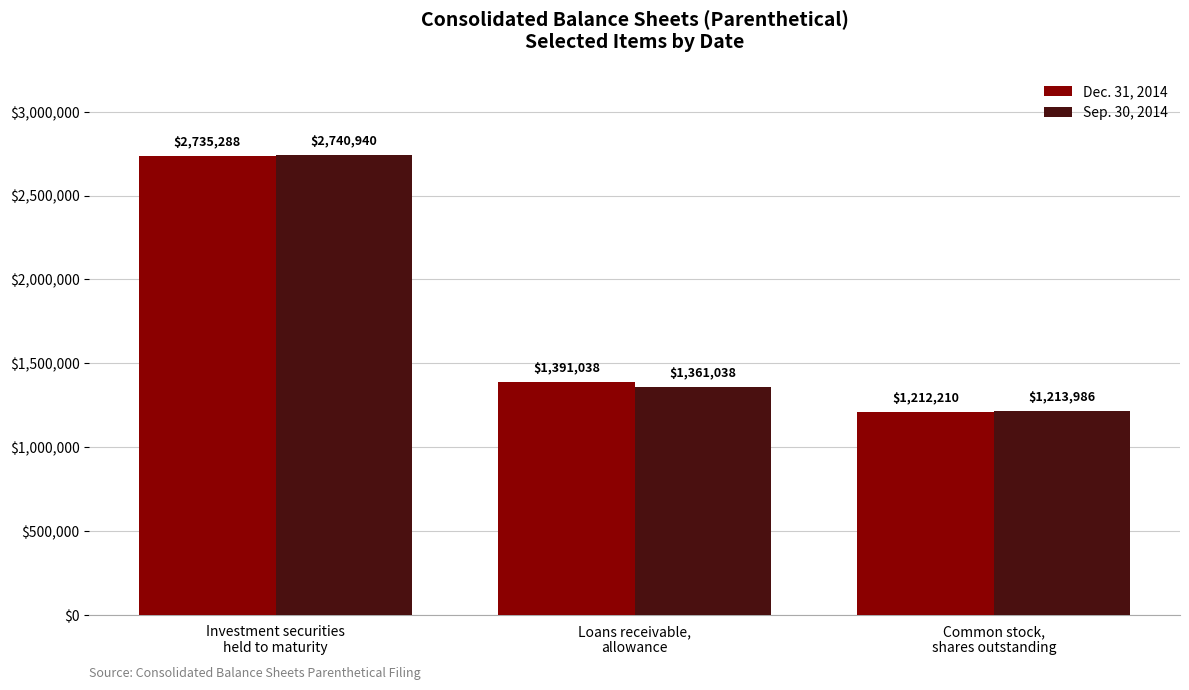

What is the spread (max minus min) of values at Common stock,
shares outstanding?

1776